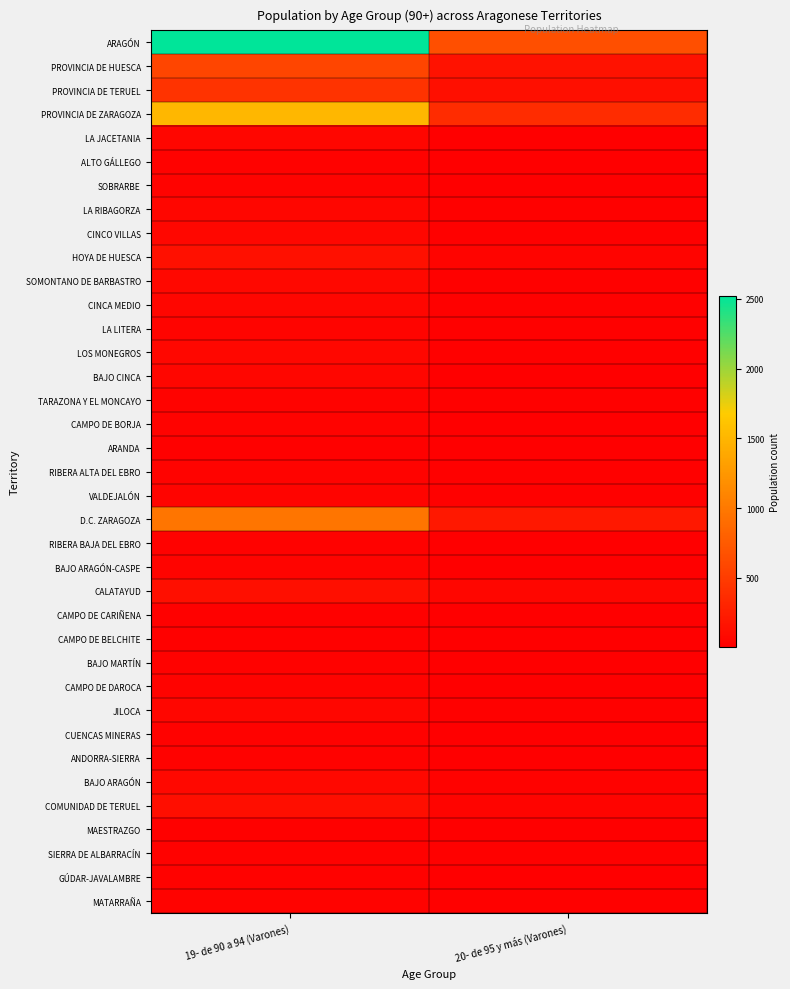

Rank the series at 19- de 90 a 94 (Varones) from lowest to highest value.

CAMPO DE BELCHITE, MAESTRAZGO, ARANDA, CAMPO DE CARIÑENA, CUENCAS MINERAS, ANDORRA-SIERRA, ALTO GÁLLEGO, BAJO MARTÍN, SIERRA DE ALBARRACÍN, GÚDAR-JAVALAMBRE, RIBERA BAJA DEL EBRO, SOBRARBE, CAMPO DE DAROCA, RIBERA ALTA DEL EBRO, CAMPO DE BORJA, TARAZONA Y EL MONCAYO, MATARRAÑA, LA LITERA, BAJO ARAGÓN-CASPE, VALDEJALÓN, LA JACETANIA, BAJO CINCA, JILOCA, CINCA MEDIO, LA RIBAGORZA, LOS MONEGROS, CINCO VILLAS, SOMONTANO DE BARBASTRO, BAJO ARAGÓN, COMUNIDAD DE TERUEL, CALATAYUD, HOYA DE HUESCA, PROVINCIA DE TERUEL, PROVINCIA DE HUESCA, D.C. ZARAGOZA, PROVINCIA DE ZARAGOZA, ARAGÓN